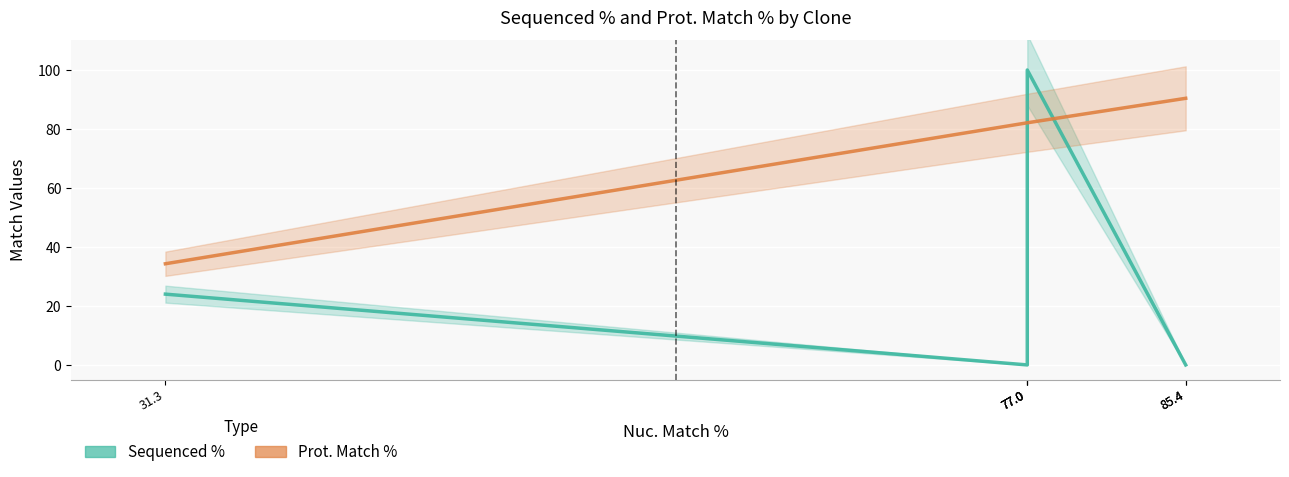

True or false: Prot. Match % has more than 2 points higher than both neighbors.

False